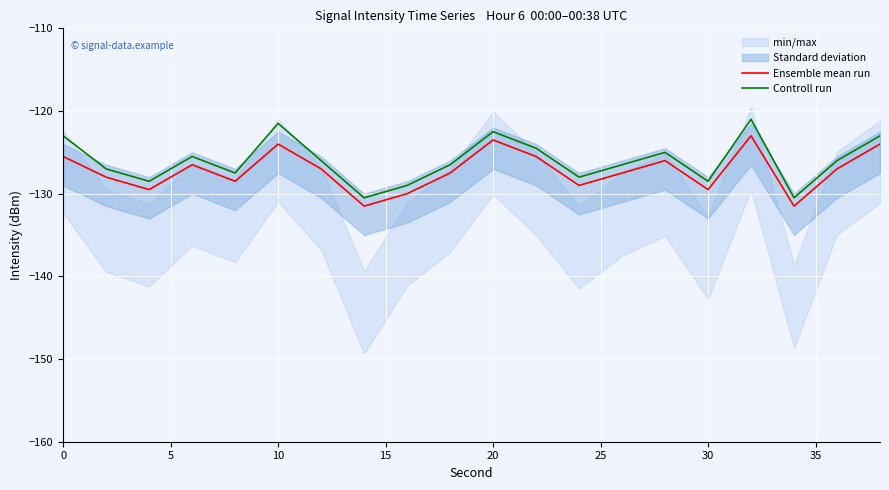

How many lines are shown in the chart?

2